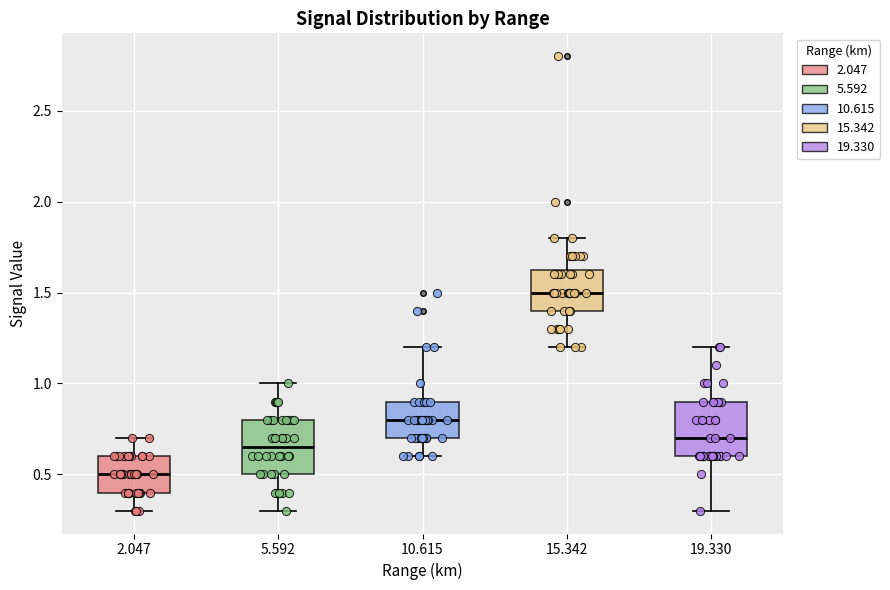

Reading left to right, transcribe this box plot: for each box, give where its median line is, the range the box spans, and where its two whiskers end, as read against the y-axis. The values are not printed on the chart, so give them approximately, as read against the axis.

2.047: median 0.50, box 0.40 to 0.60, whiskers 0.30 to 0.70
5.592: median 0.65, box 0.50 to 0.80, whiskers 0.30 to 1.00
10.615: median 0.80, box 0.70 to 0.90, whiskers 0.60 to 1.20
15.342: median 1.50, box 1.40 to 1.65, whiskers 1.20 to 1.80
19.330: median 0.70, box 0.60 to 0.90, whiskers 0.30 to 1.20